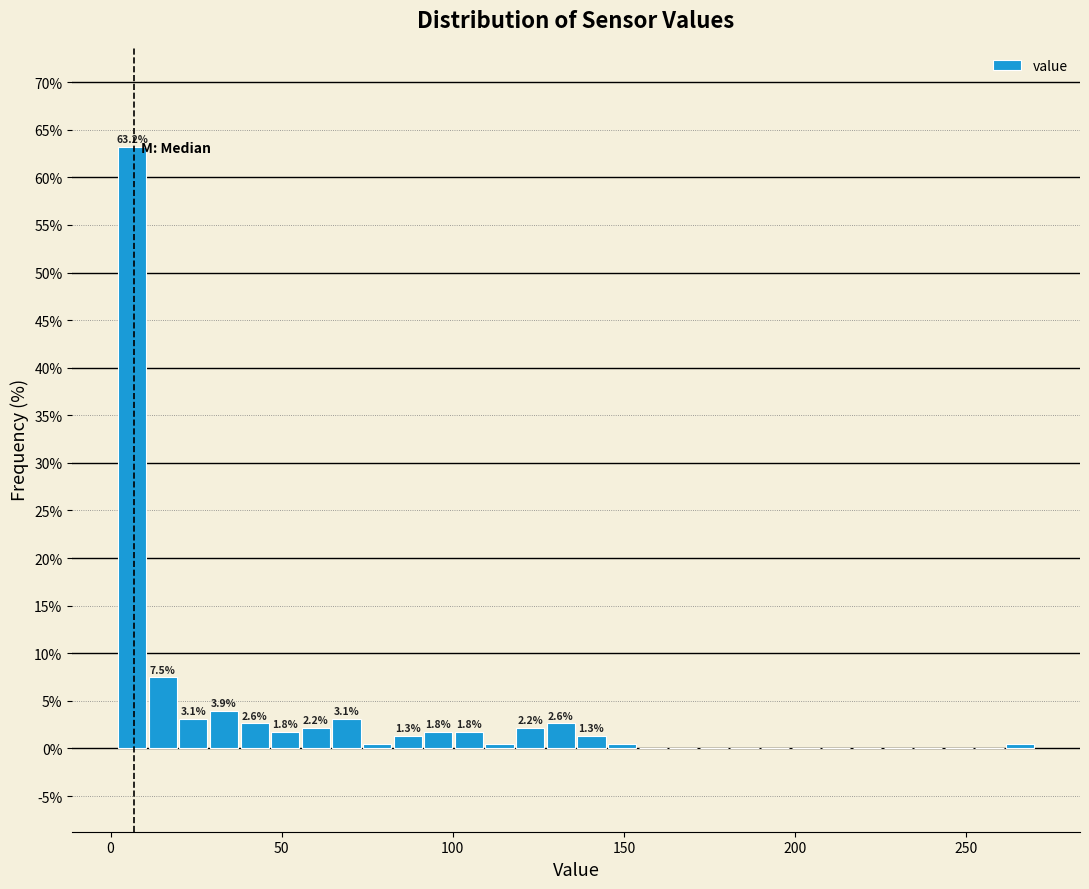

Read against the x-axis, roughly where is the centre of the tallest bar?

5